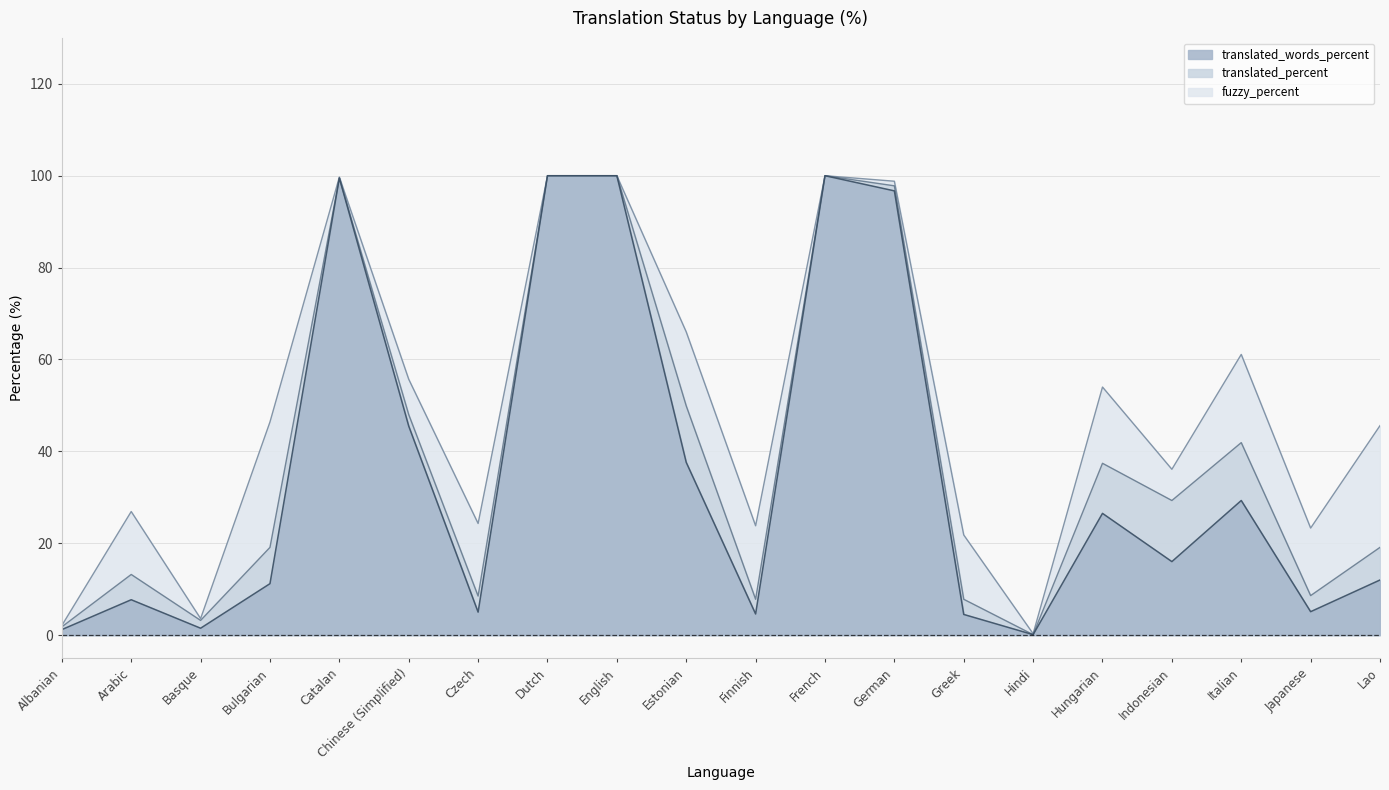

At which category does the chart reach its minimum across all series?

Hindi